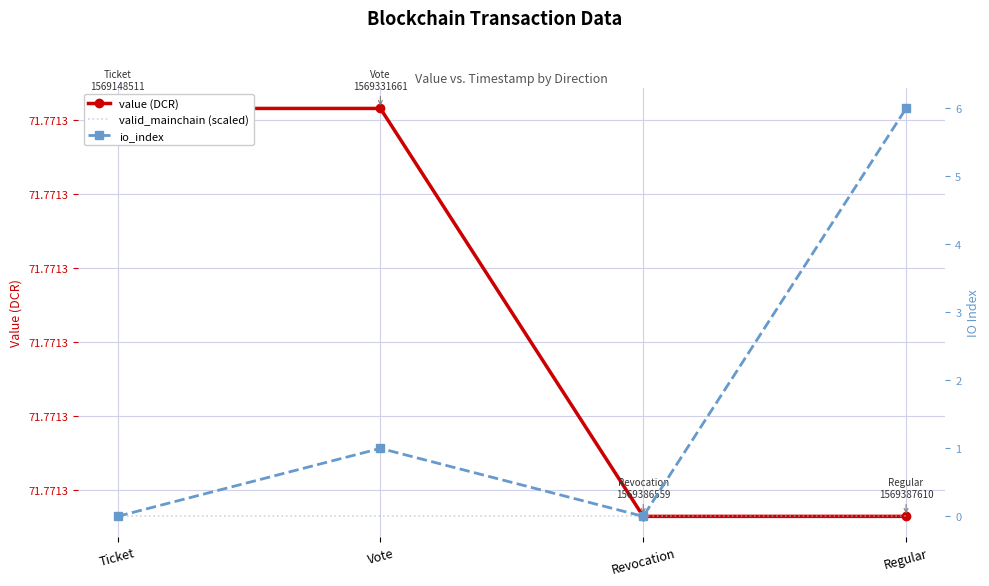

How many values in the io_index series are below 1?

2